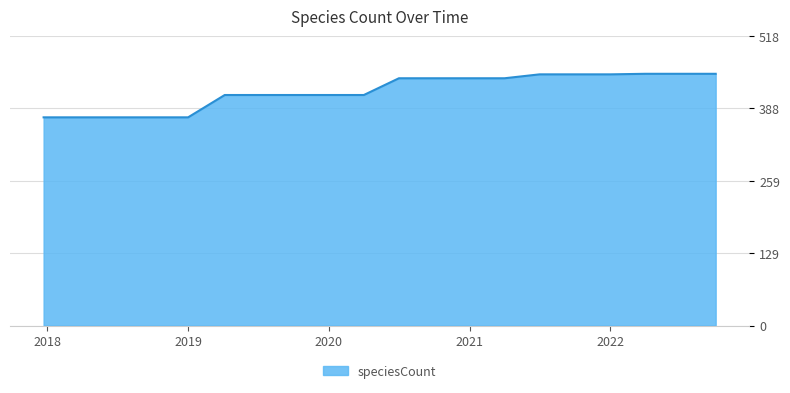

What is the maximum value shown in the chart?

451